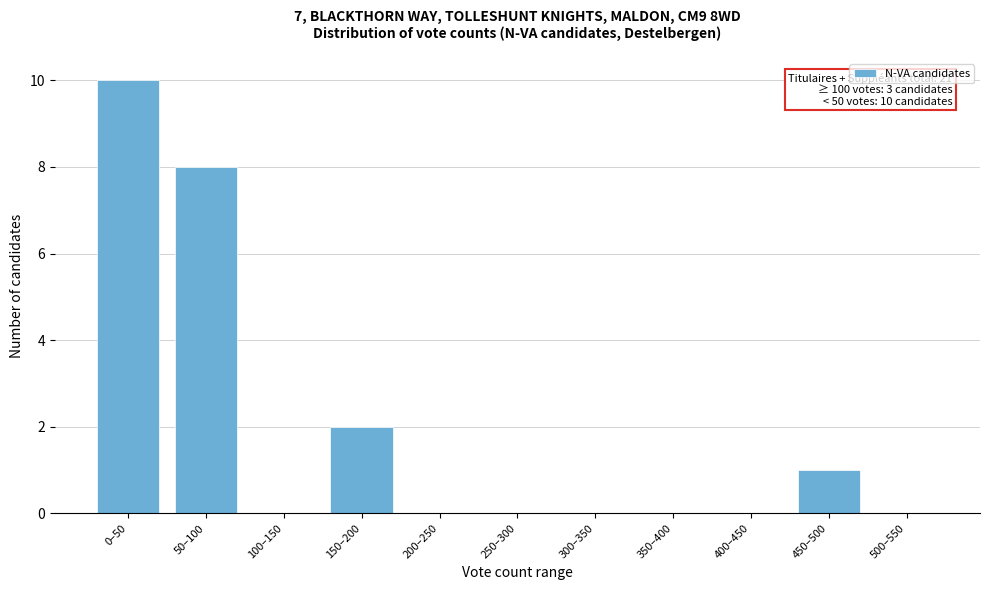

Reading left to right, list all the values displayed in this chart.

0–50=10	50–100=8	100–150=0	150–200=2	200–250=0	250–300=0	300–350=0	350–400=0	400–450=0	450–500=1	500–550=0